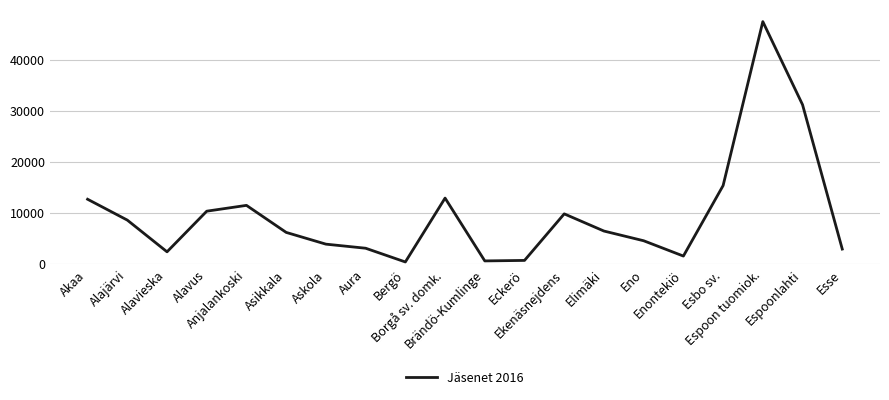

What is the difference between the maximum and minimum values?

47045